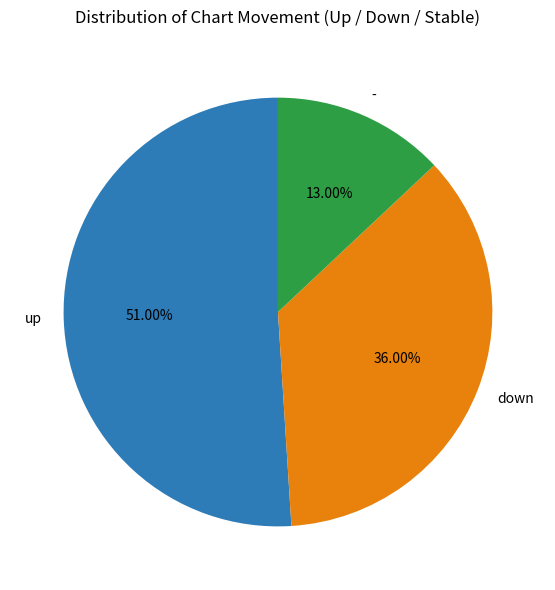

To the nearest percent, what portion does down represent?

36%